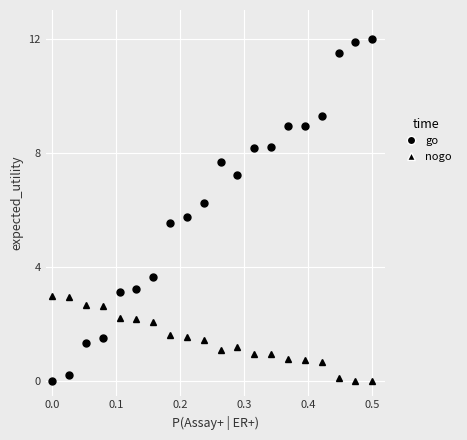

What is the maximum value shown in the chart?

12.0